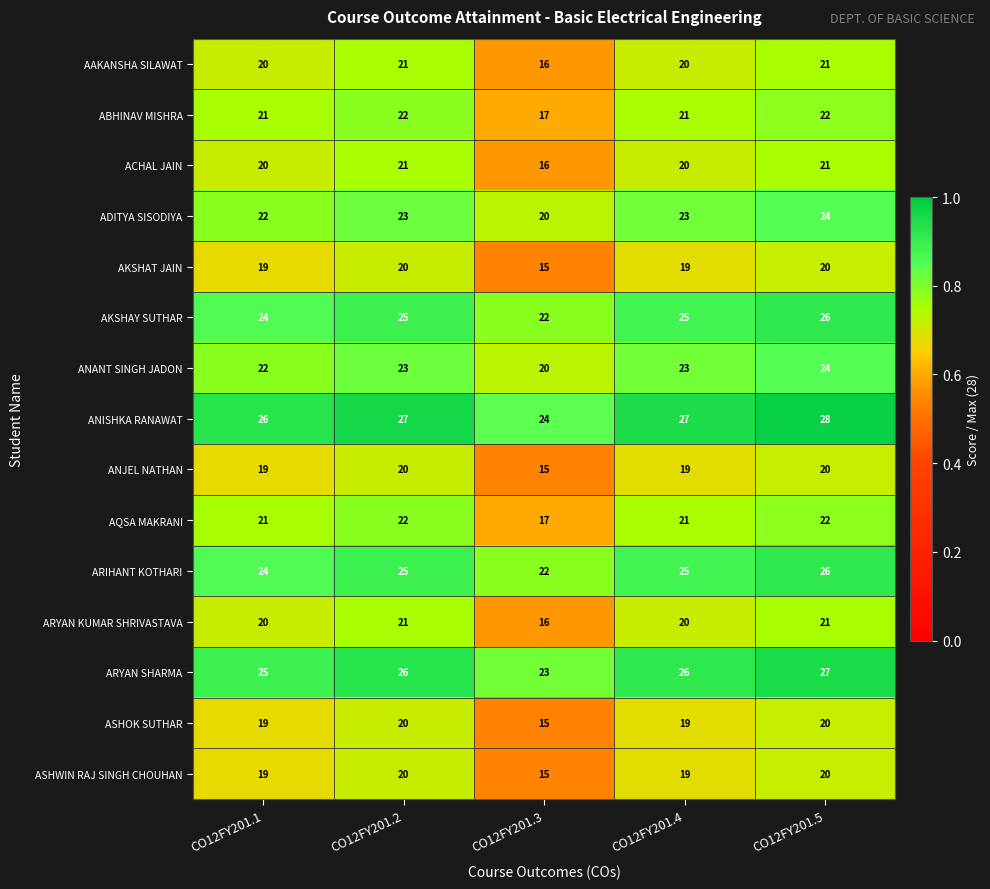

Is it true that ARYAN SHARMA equals 12 at CO12FY201.3?

False